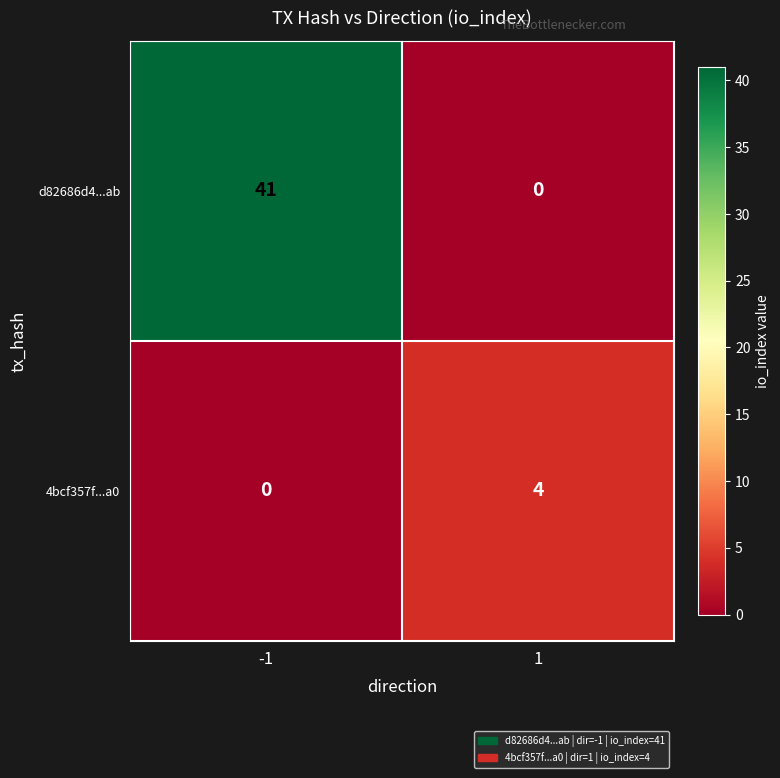

Reading right to left, what are all the values shown in this chart?

d82686d4...ab: 0	41
4bcf357f...a0: 4	0